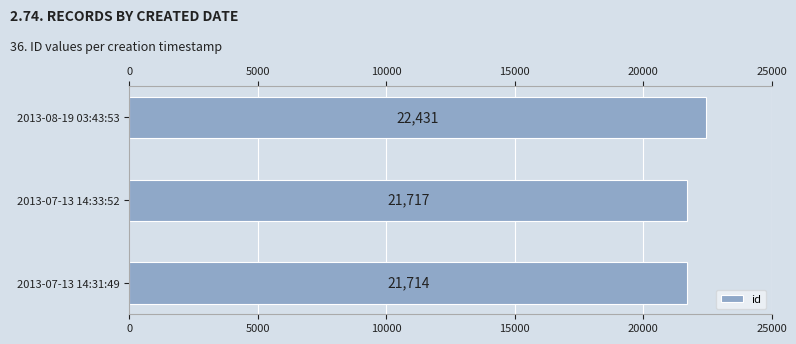

The value at 5000 is 8387. True or false?

False